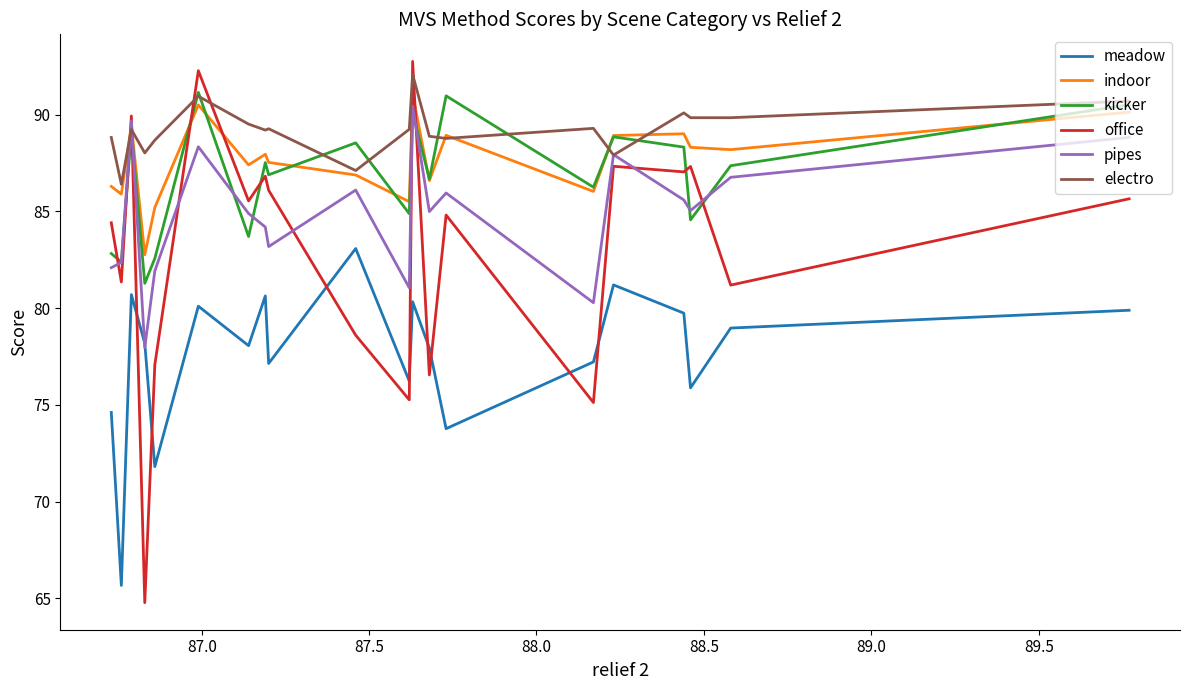

Which series ends up on top after the final intersection of electro and office?

electro